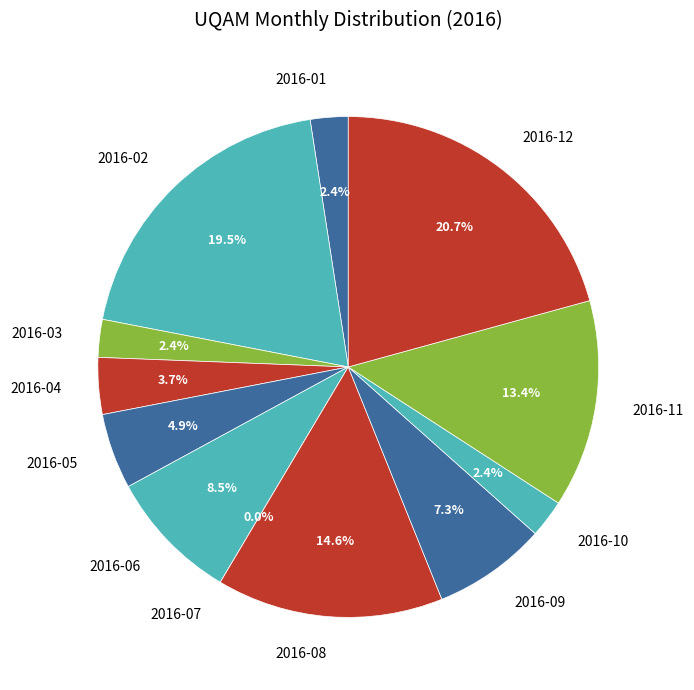

To the nearest percent, what is the average slice percentage?

8%